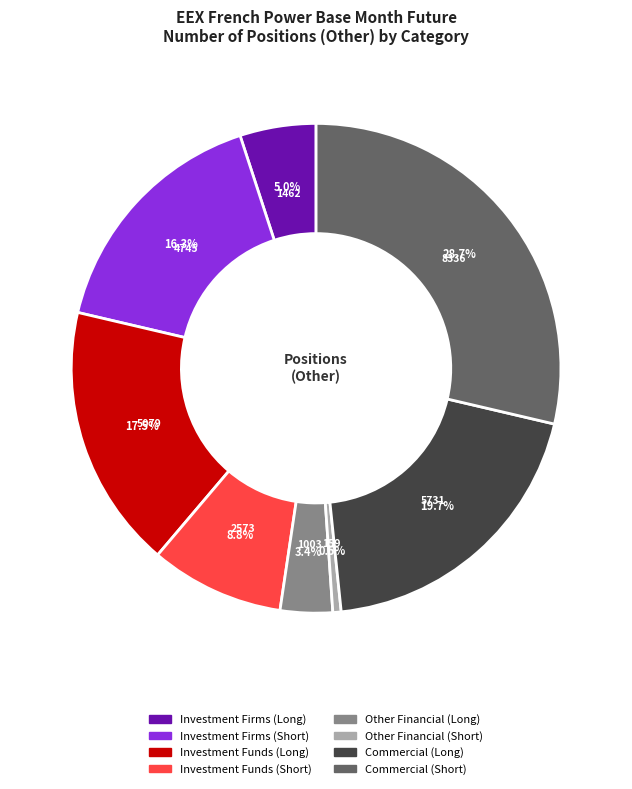

The Investment Funds (Long) slice represents 3% of the pie. True or false?

False